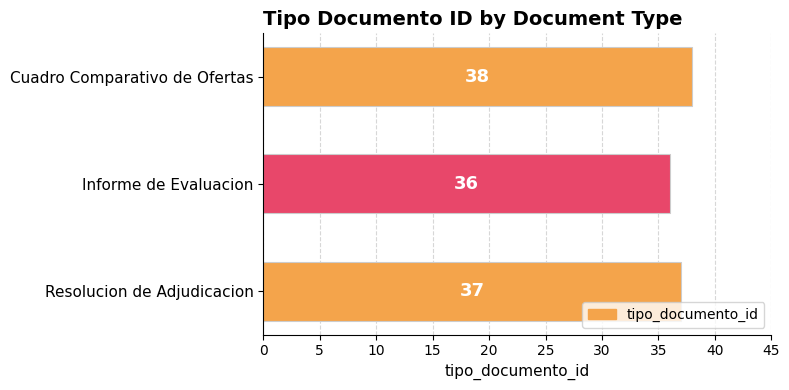

What is the sum of all values?

111